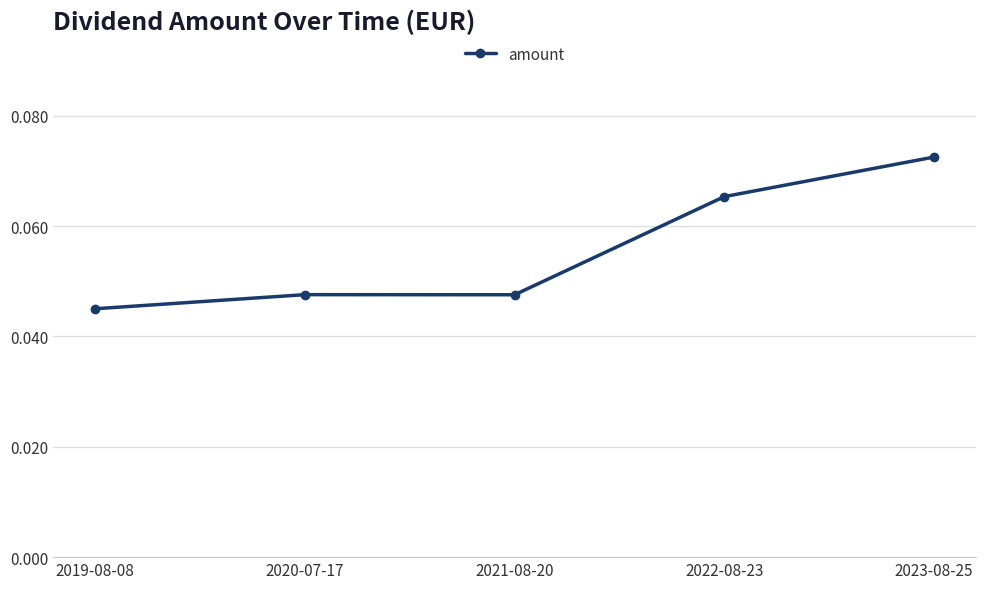

What is the label of the 3rd point from the left?

2021-08-20